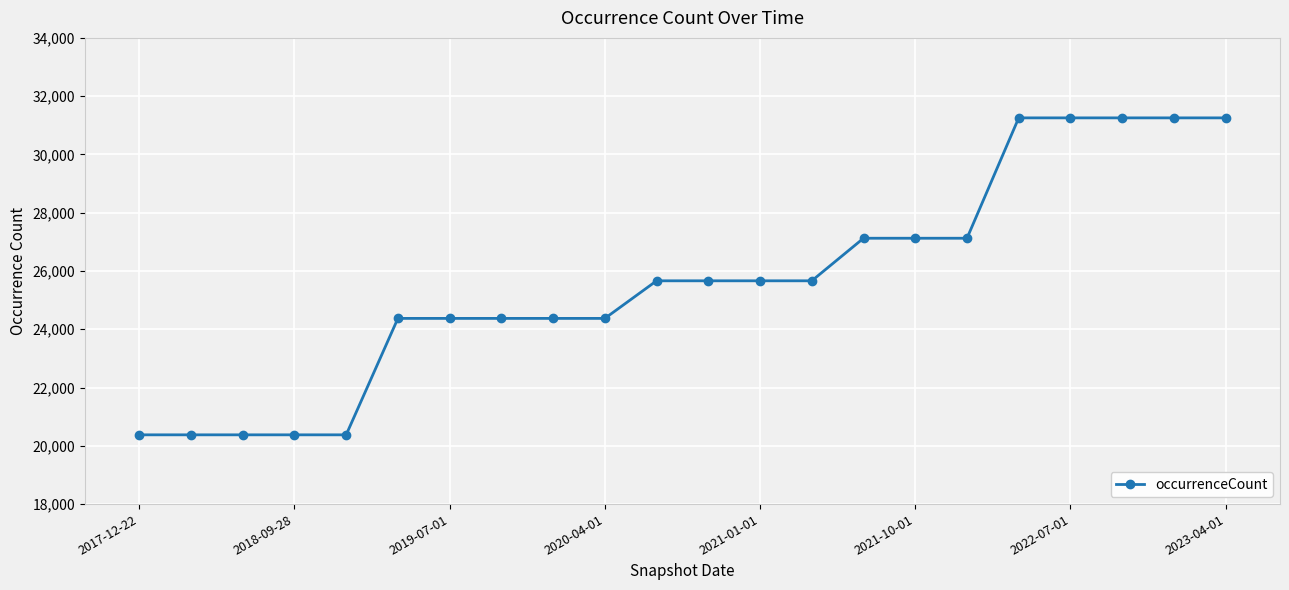

Reading right to left, what are all the values shown in this chart?

31255	31255	31255	31255	31255	27124	27124	27124	25663	25663	25663	25663	24373	24373	24373	24373	24373	20377	20377	20377	20377	20377